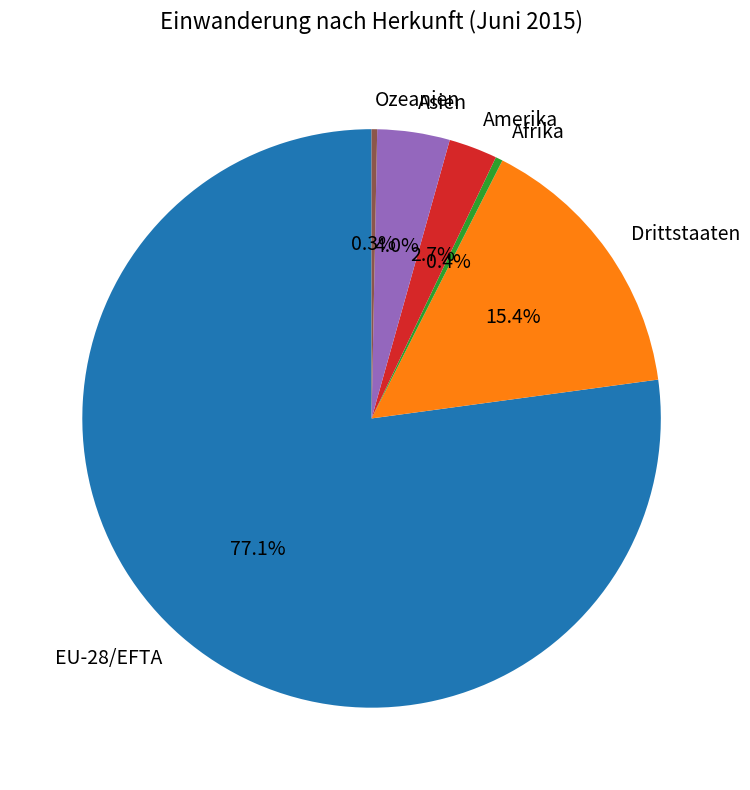

Which category has the biggest portion of the pie?

EU-28/EFTA